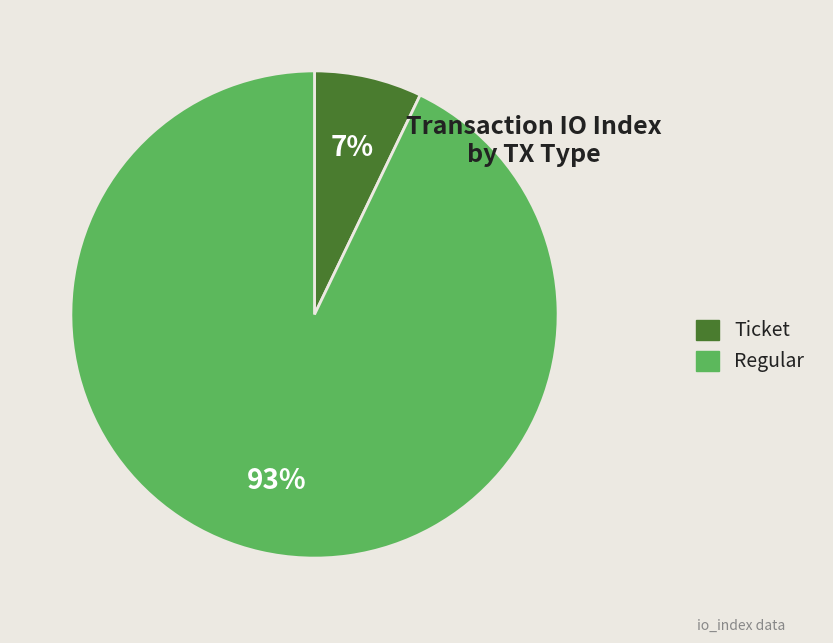

True or false: Regular accounts for 93% of the total.

True